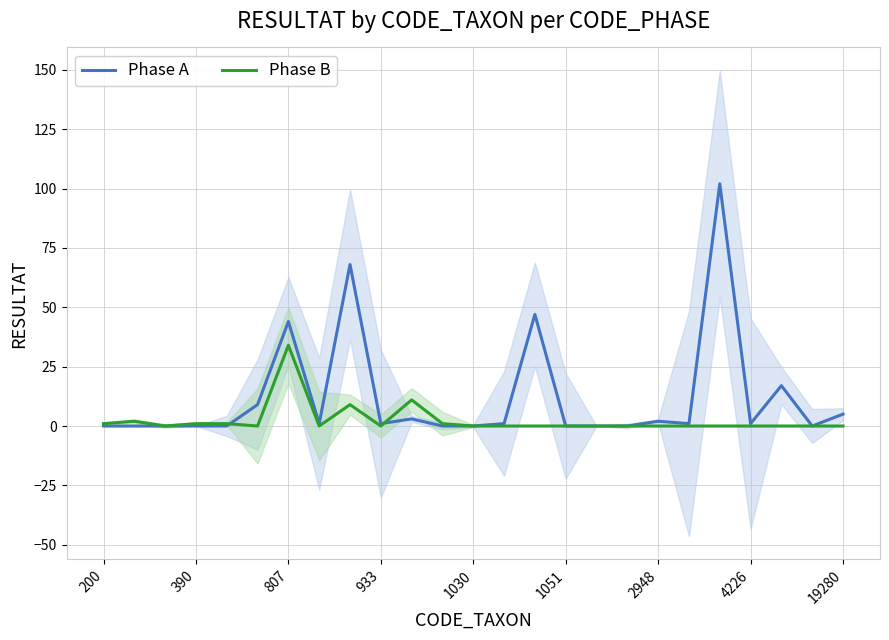

The Phase B series shows 34 at 807. True or false?

True